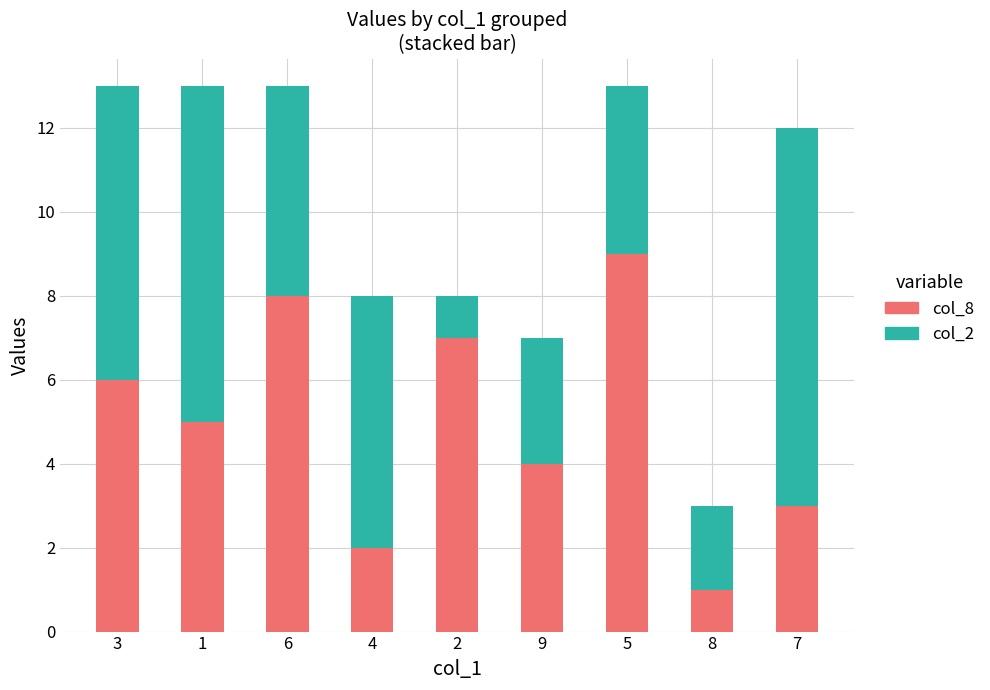

The col_8 series shows 8 at 6. True or false?

True